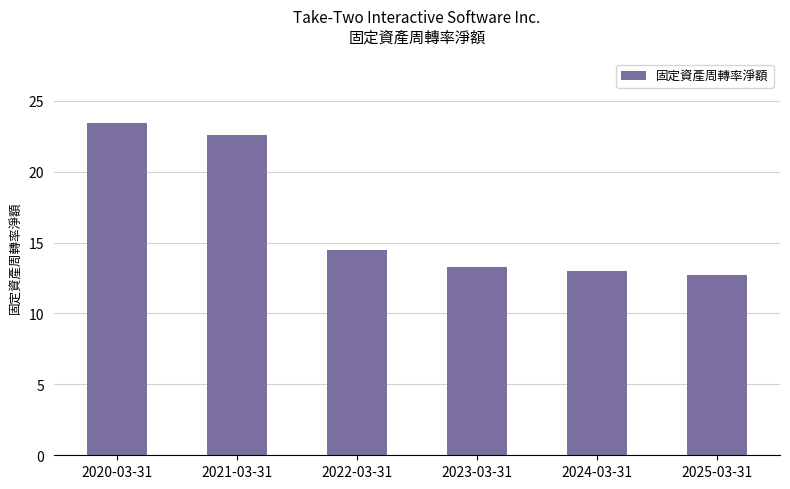

Reading left to right, transcribe all the data shown in this chart.

23.4	22.6	14.5	13.3	13.0	12.7